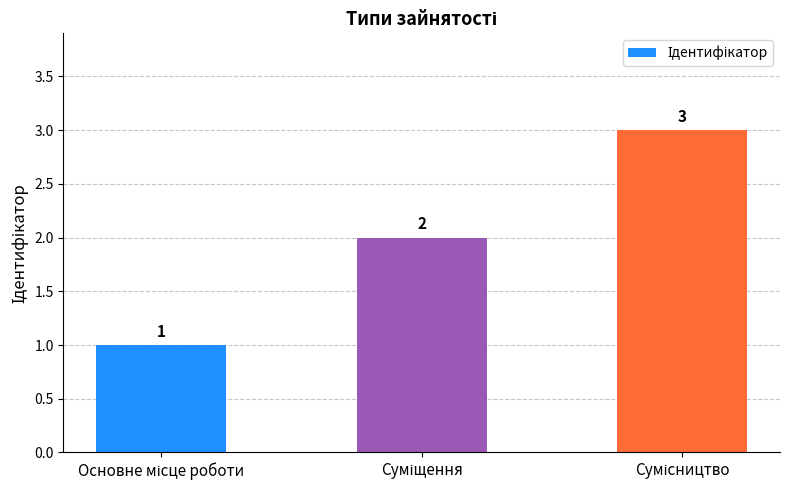

What is the value of the 3rd bar from the left?

3